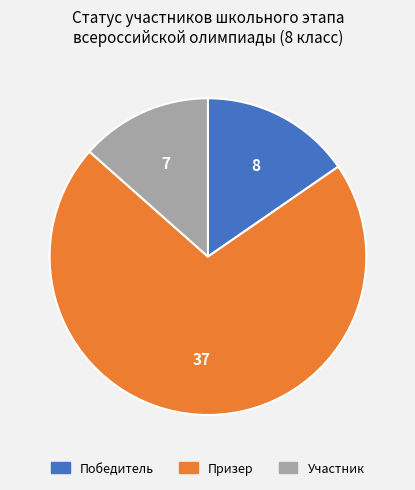

How many segments does this pie chart have?

3